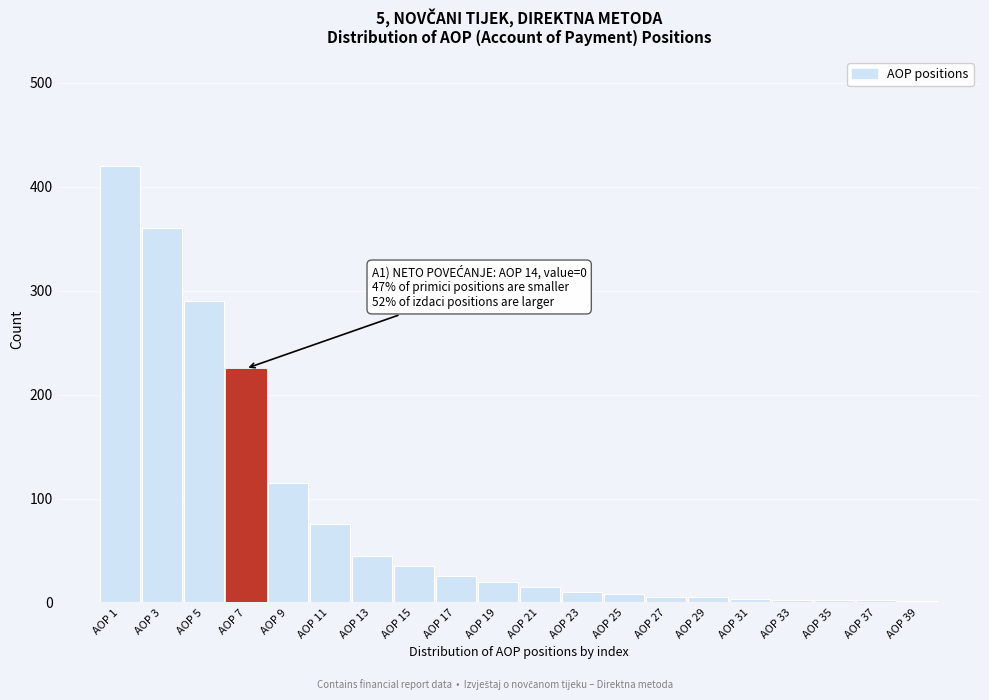

Where is the data nearest to the value 210?

AOP 7